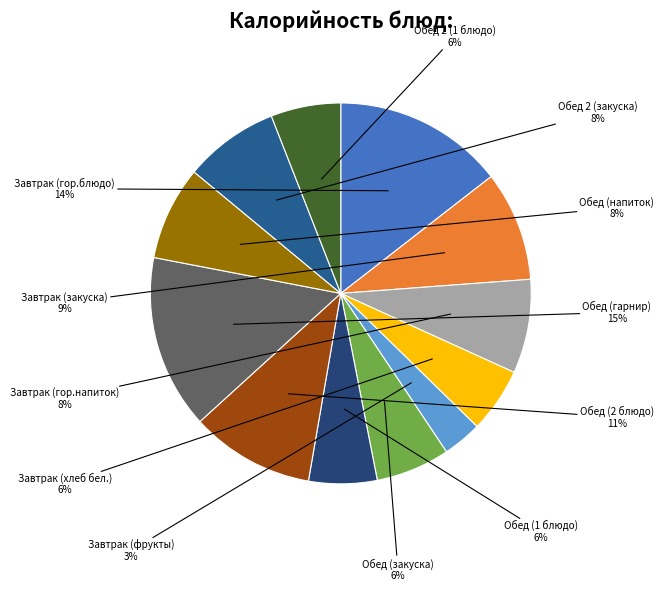

Combined, do Обед 2 (1 блюдо) and Обед (гарнир) account for over 50%?

No